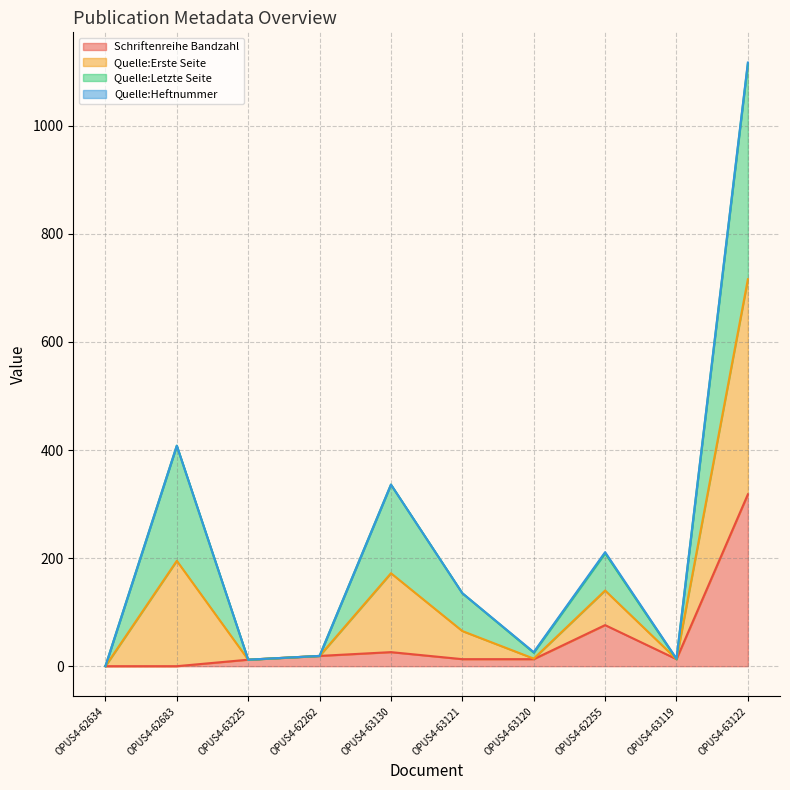

The Quelle:Erste Seite series shows 17 at OPUS4-63225. True or false?

False